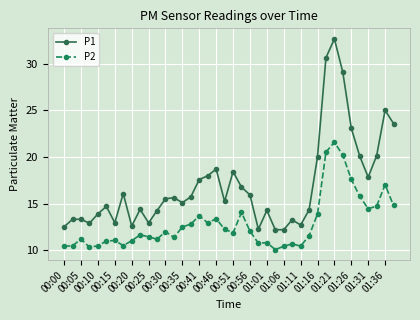

How many lines are shown in the chart?

2